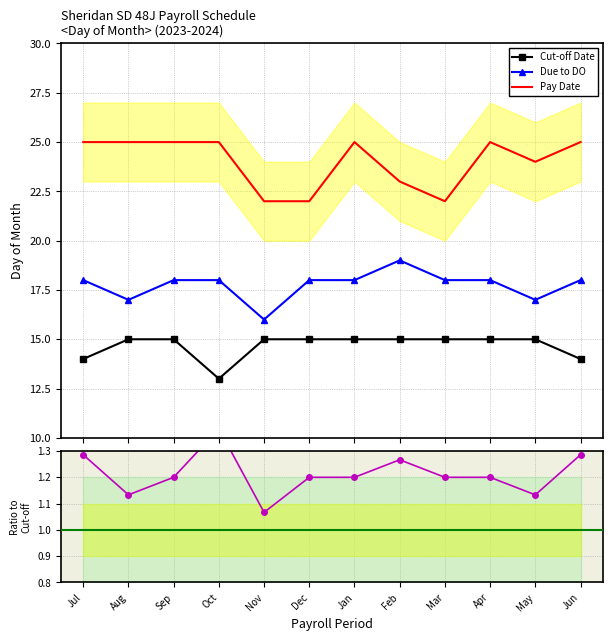

What is the label of the 5th point from the left?

Nov